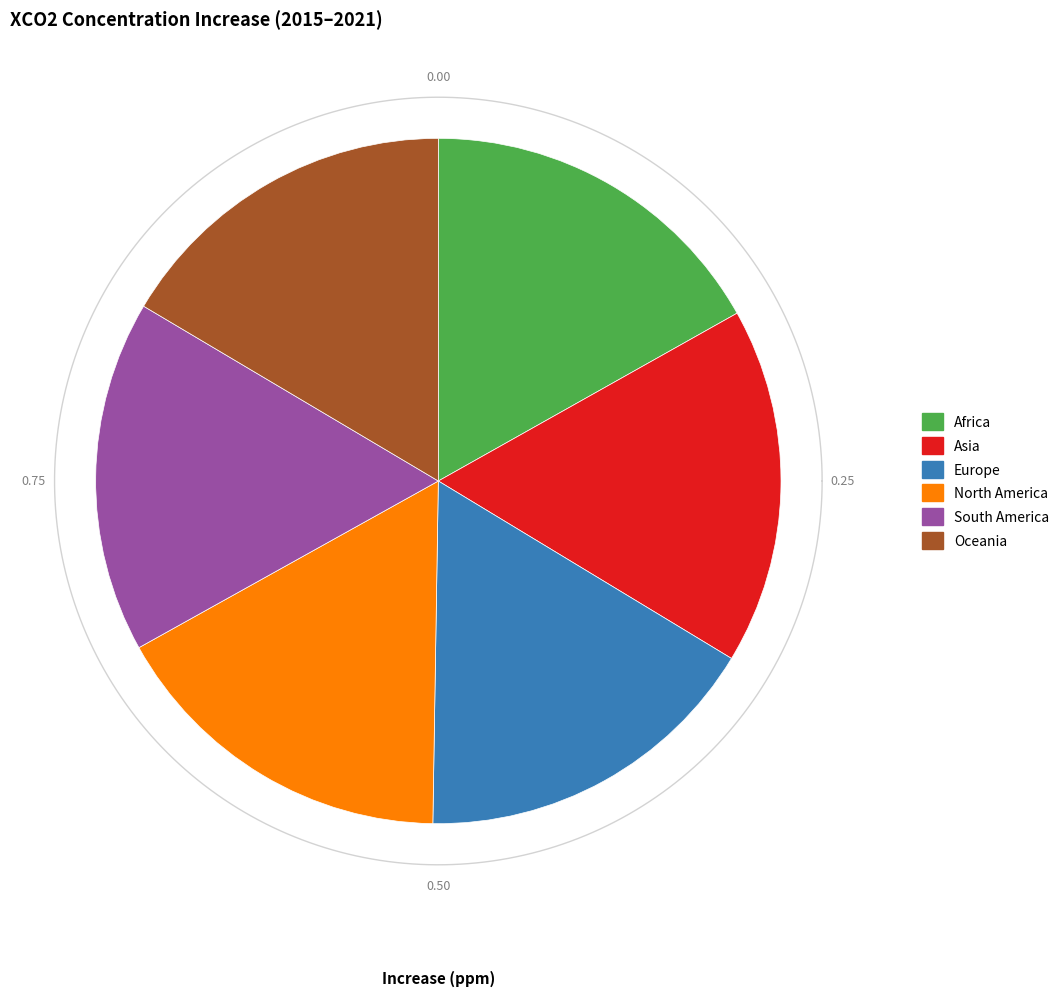

What percentage is the Africa slice, to the nearest percent?

17%